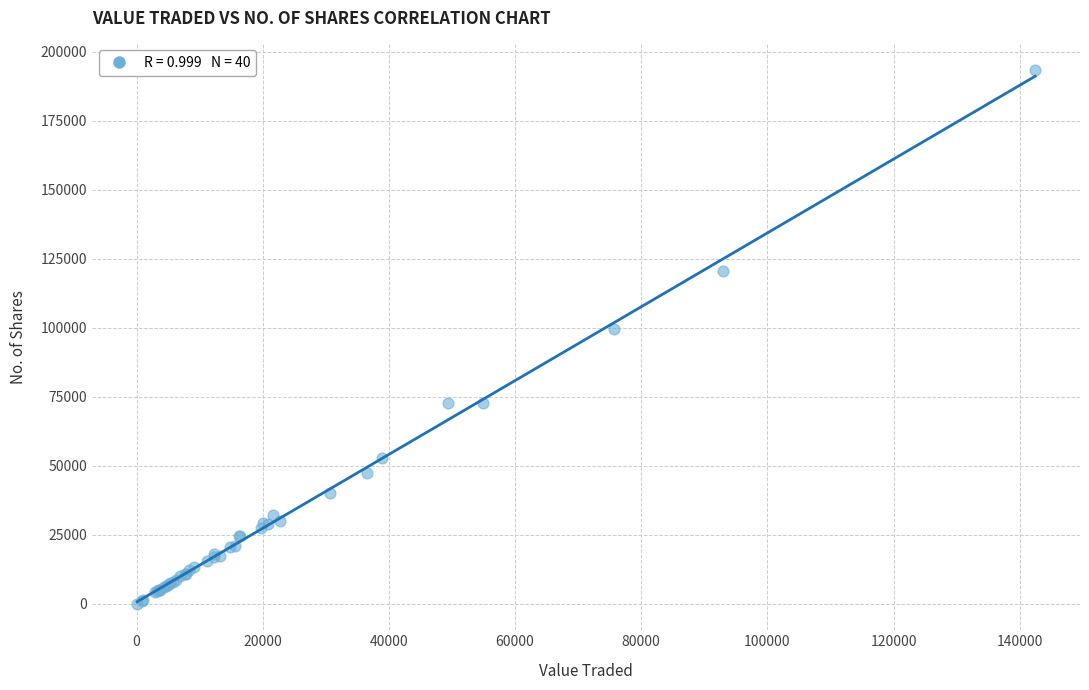

What Y value in the scatter plot is closest to 96707?

99632